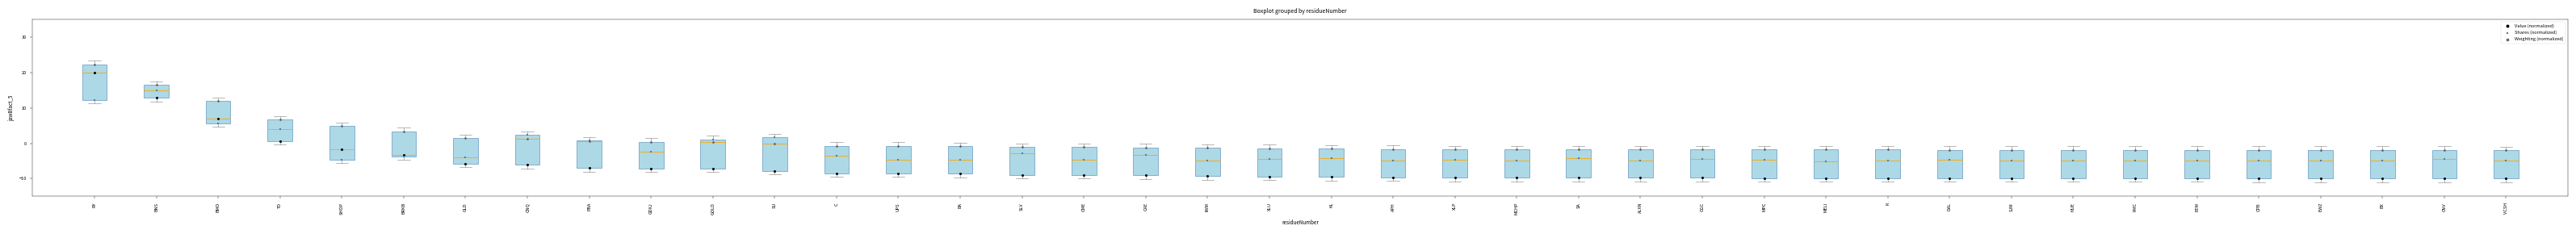

Which series contains the highest Y value?

Weighting (normalized)